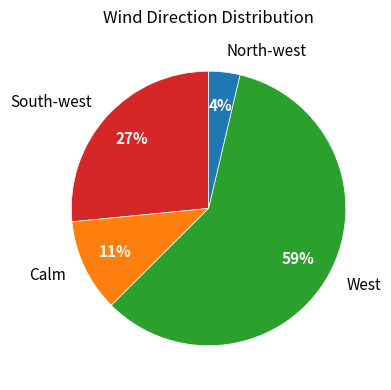

To the nearest percent, what is the difference between the Calm and South-west slice percentages?

16%